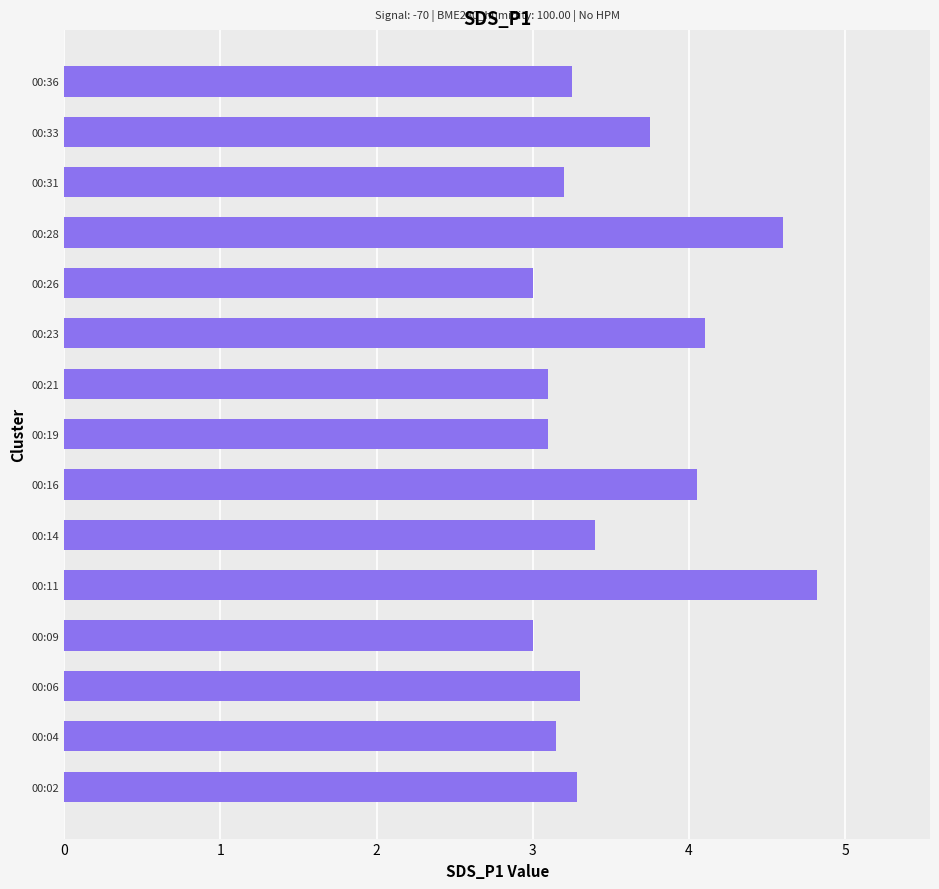

The chart shows a value of 4.0 at 00:16. True or false?

True